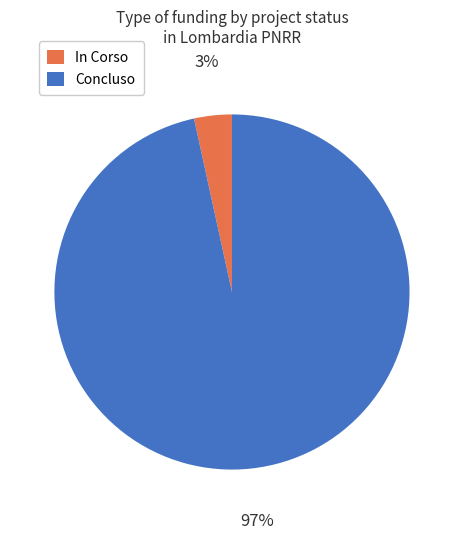

Do In Corso and Concluso together represent more than half of the pie?

Yes